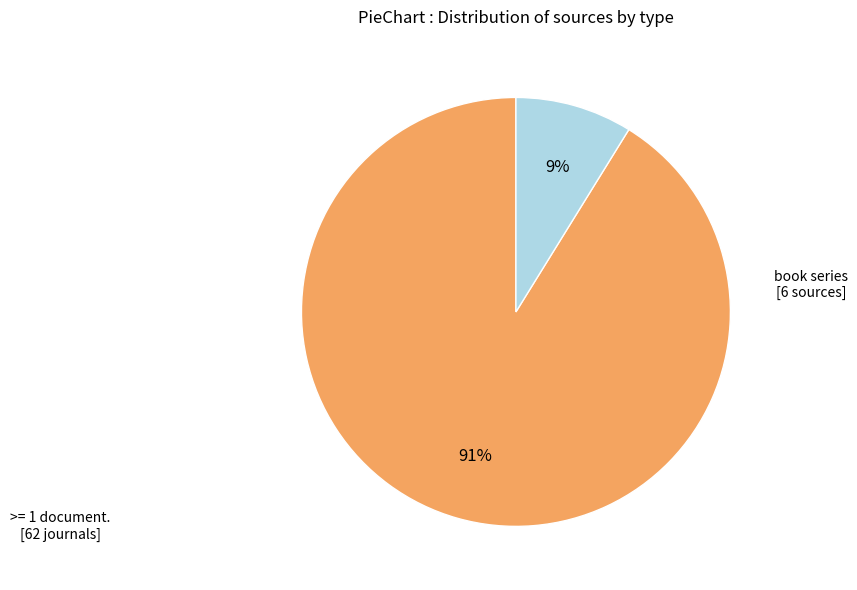

To the nearest percent, what is the average slice percentage?

50%